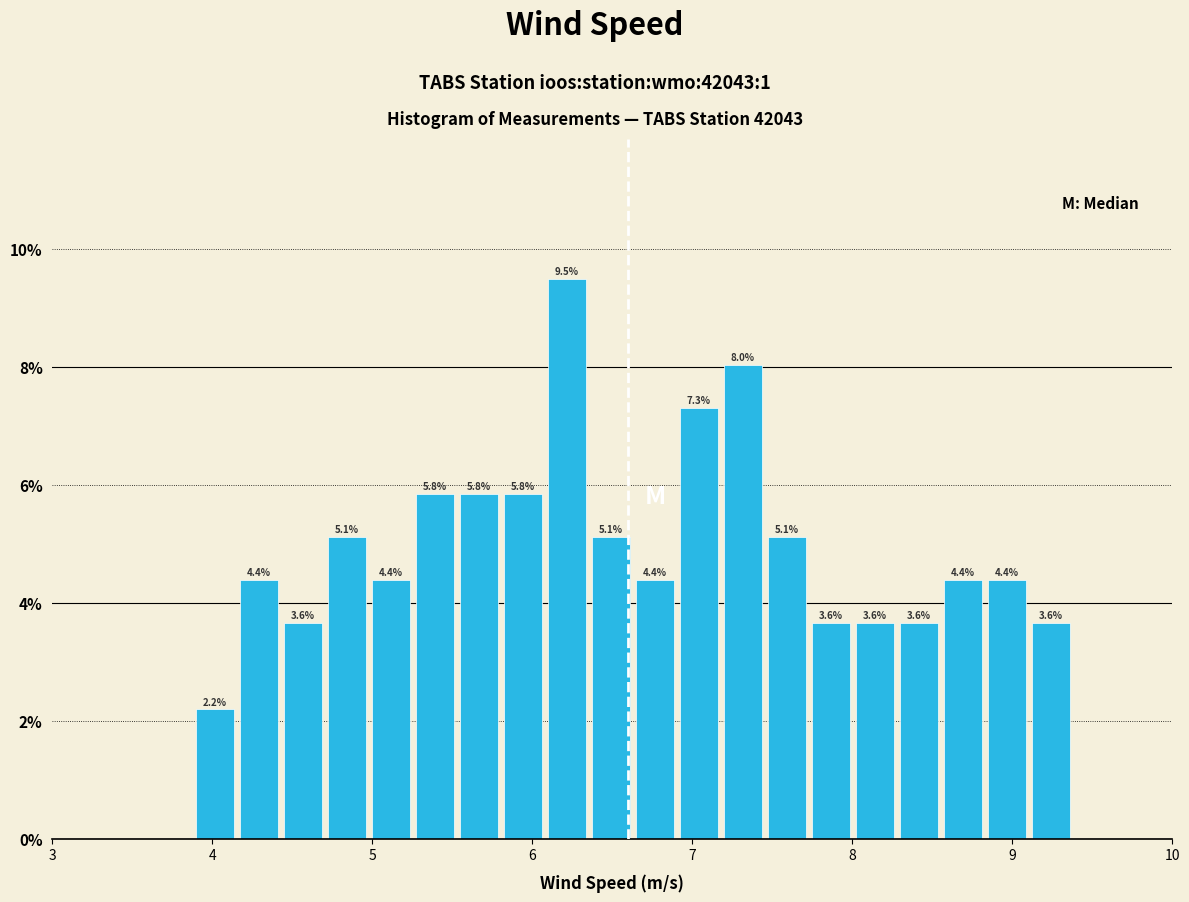

Read against the x-axis, roughly where is the centre of the tallest bar?

6.2